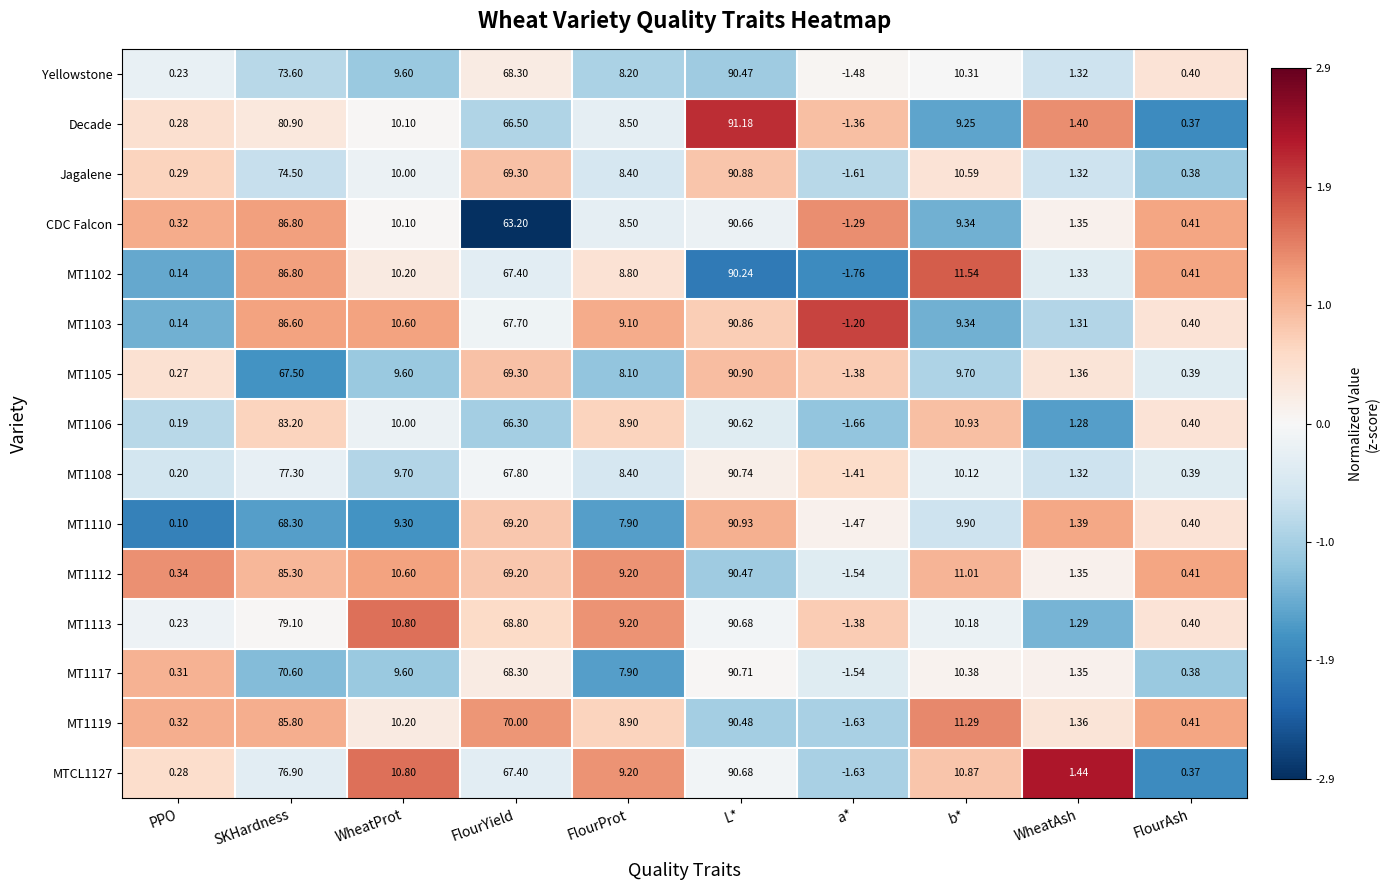

Is the value of MT1108 at FlourAsh greater than the value of CDC Falcon at WheatAsh?

No